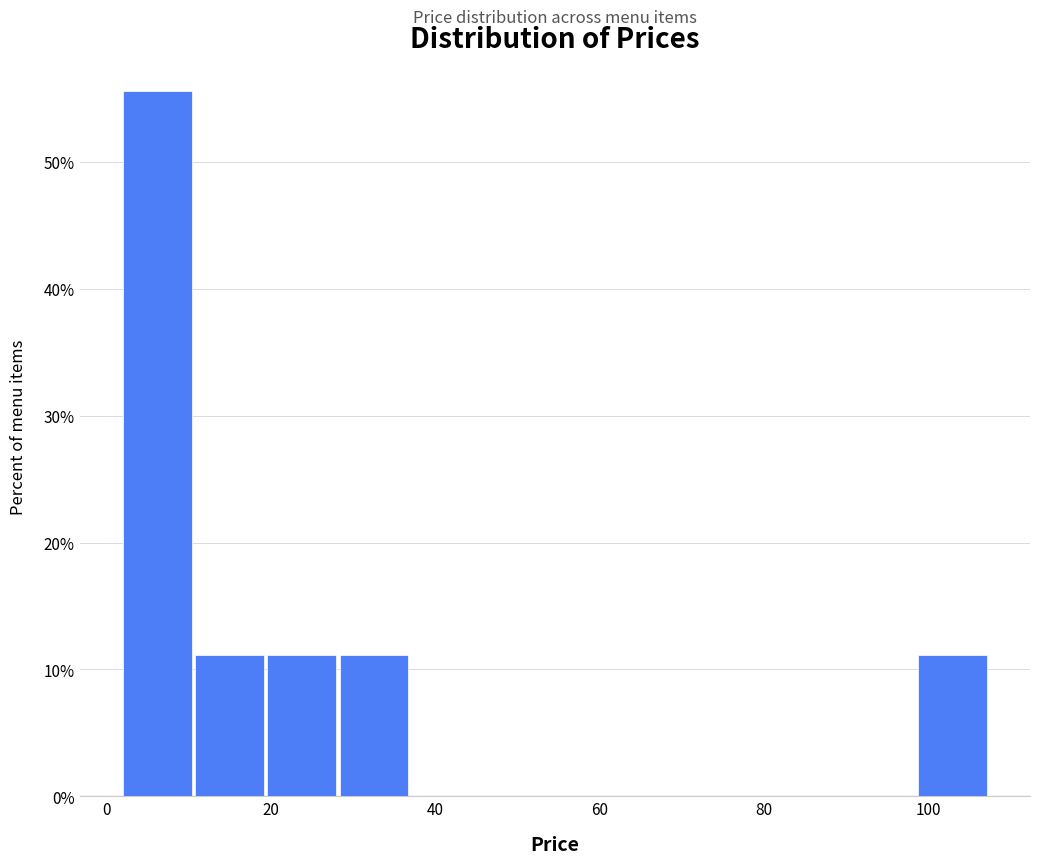

Reading left to right, list every bar in this chart as the range it spans on the x-axis followed by its height. Neither the bar edges nor the heights are printed on the chart, so give them approximately, as read against the axes.

2 to 10: 56
10 to 20: 11
20 to 28: 11
28 to 38: 11
38 to 46: 0
46 to 54: 0
54 to 64: 0
64 to 72: 0
72 to 82: 0
82 to 90: 0
90 to 98: 0
98 to 108: 11